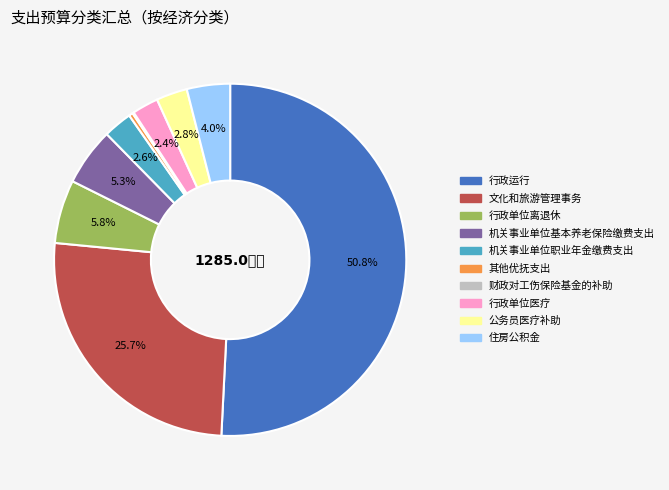

What is the largest slice in the pie chart?

行政运行